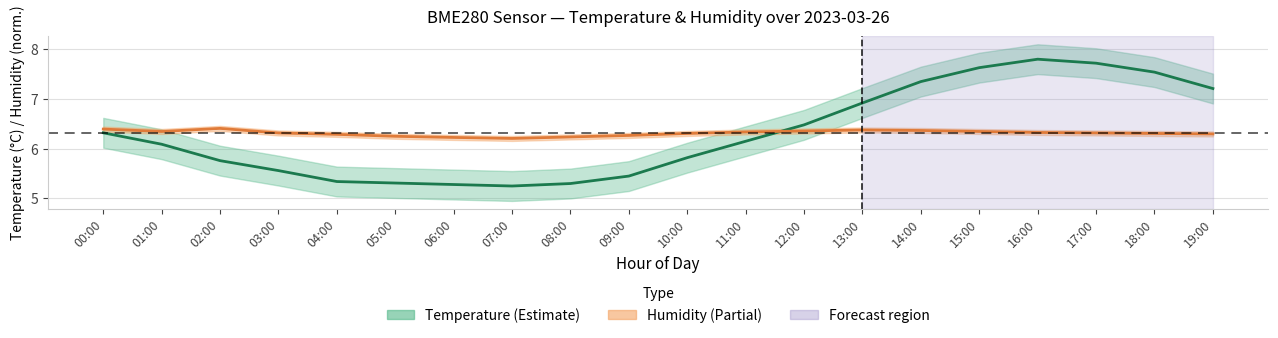

Is the value of Temperature (°C) at 02:00 greater than the value of Humidity (% norm.) at 10:00?

No